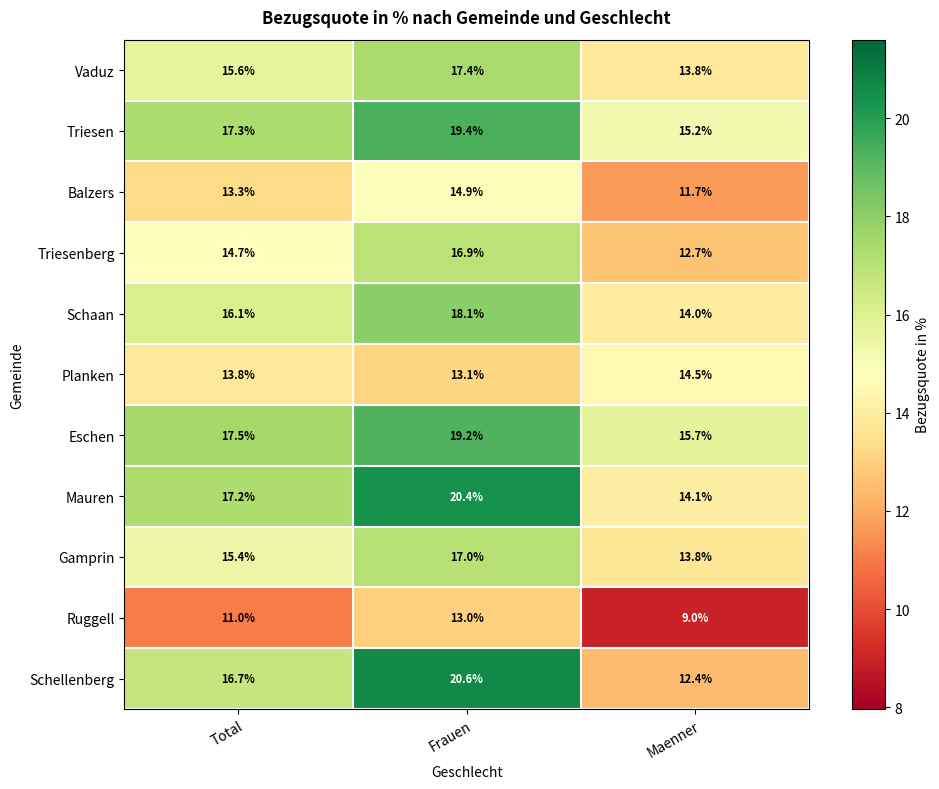

At how many categories does at least one series exceed 18?

1